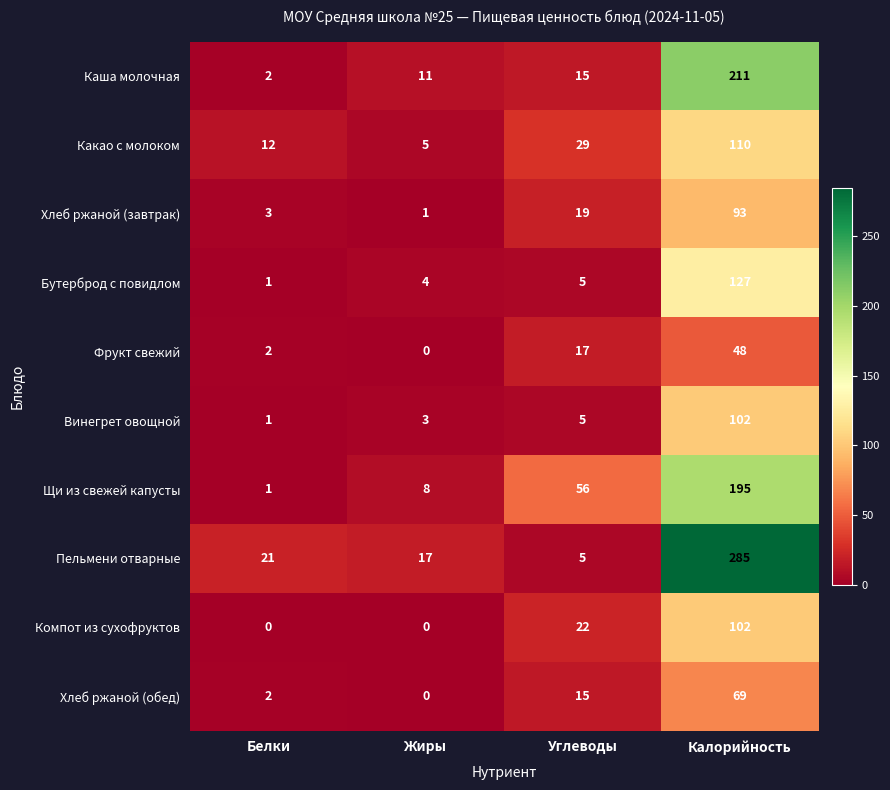

True or false: Хлеб ржаной (завтрак) has a value of 1 at Жиры.

True